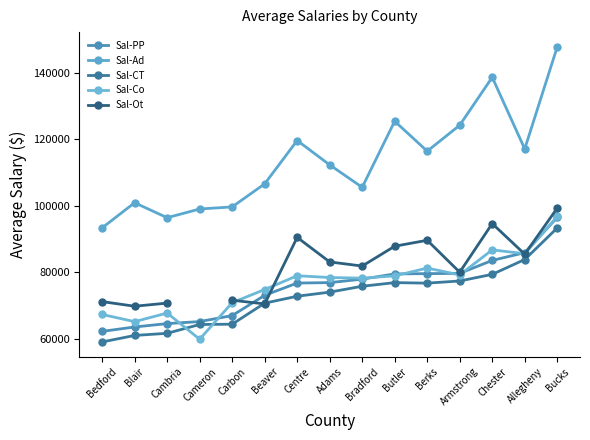

At which label does Sal-Co reach its peak?

Bucks